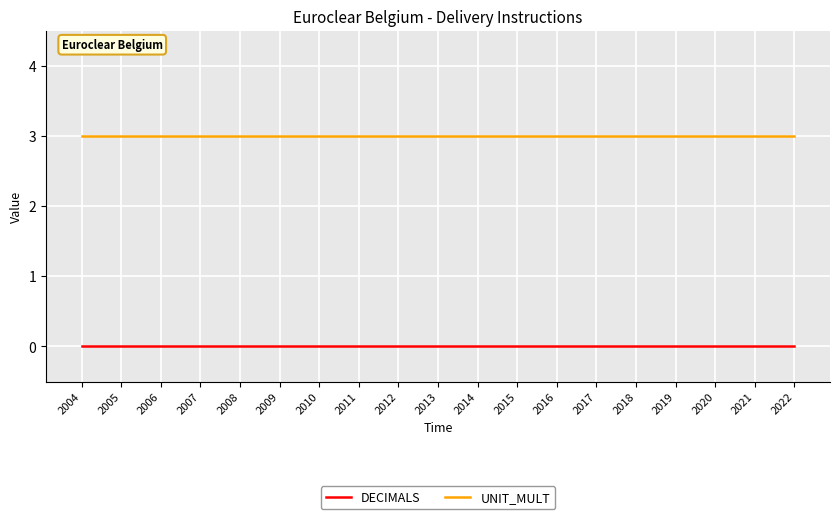

What is the total value across all series at 2015?

3